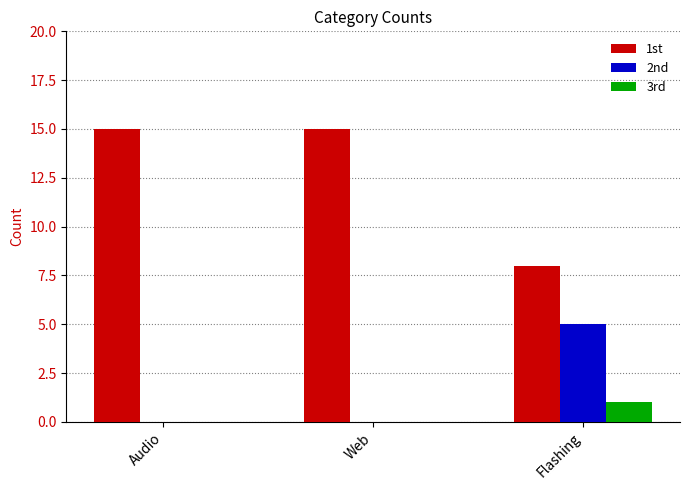

Reading left to right, what are all the values shown in this chart?

1st: Audio=15	Web=15	Flashing=8
2nd: Audio=0	Web=0	Flashing=5
3rd: Audio=0	Web=0	Flashing=1